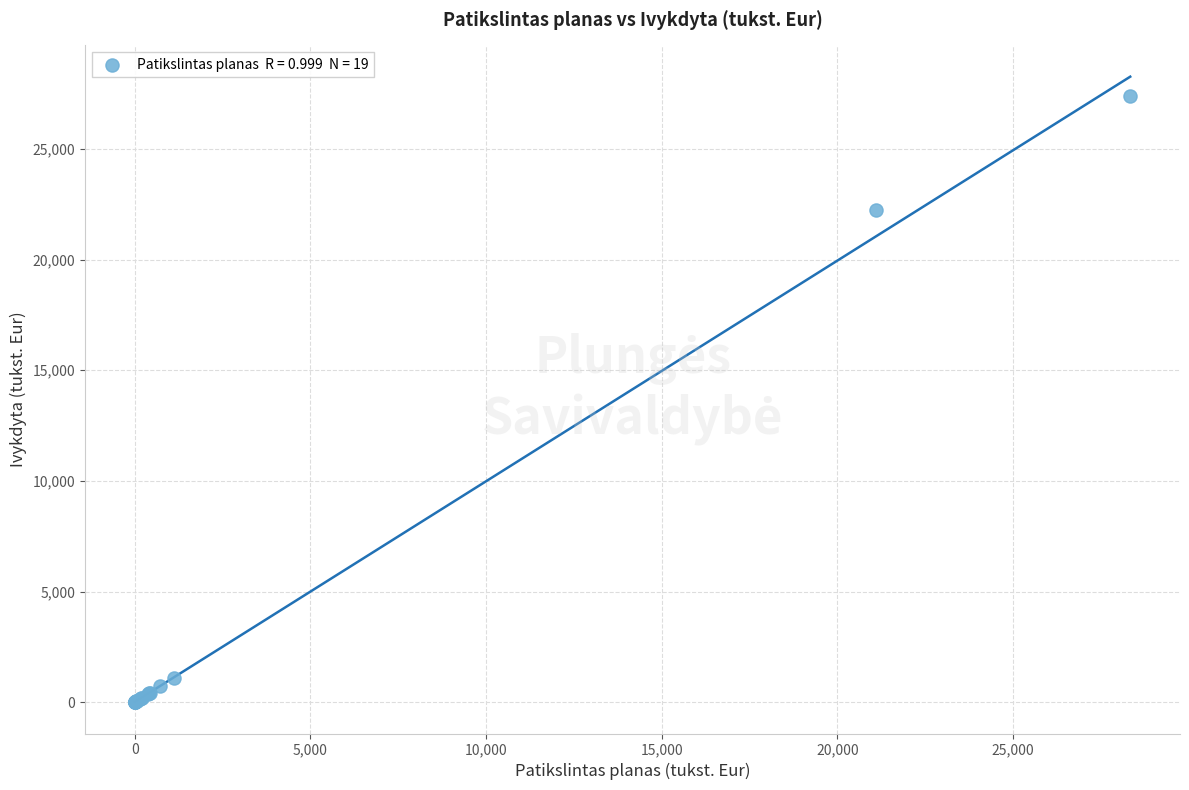

What Y value in the scatter plot is closest to 13689?

22243.0